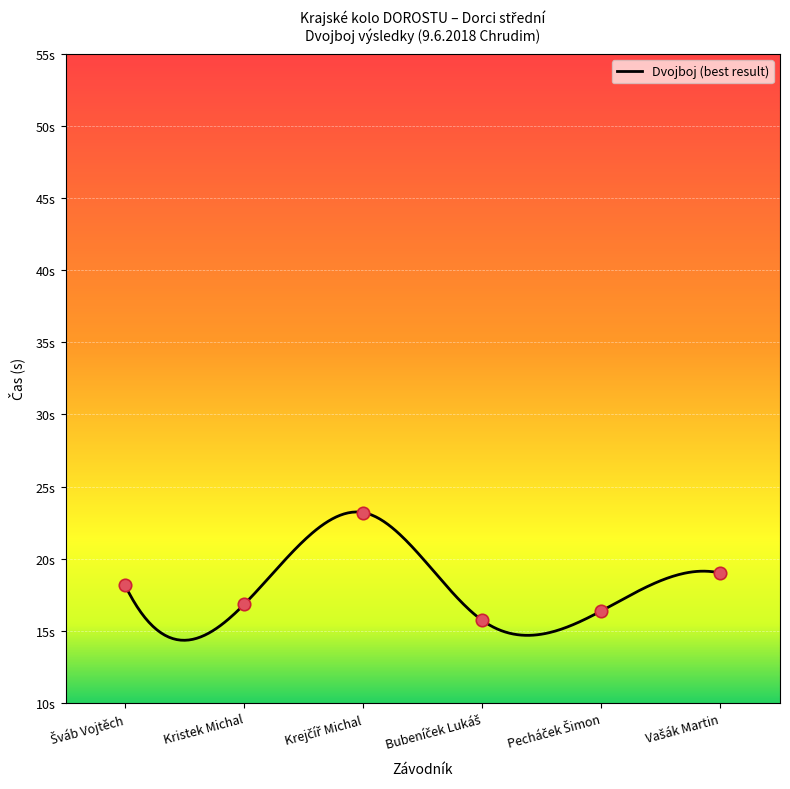

What is the ratio of the value at Kristek Michal to the value at Vašák Martin?

0.9